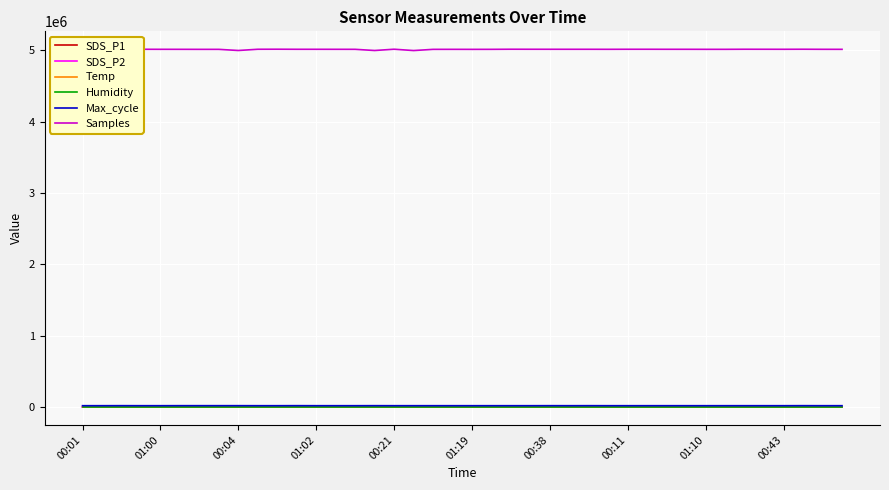

Which series has the largest range (max minus min)?

Samples